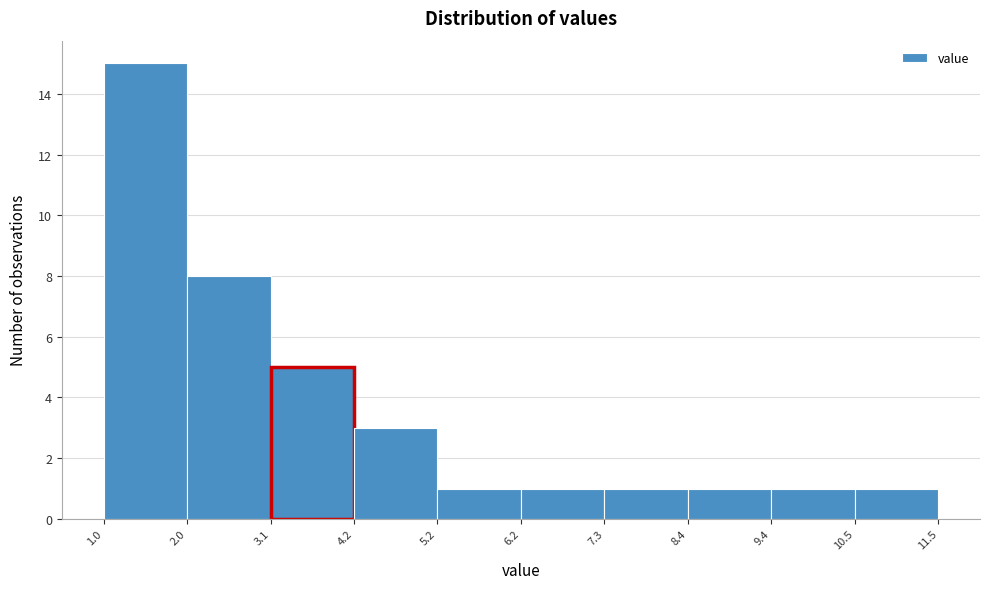

Over which range of the x-axis is the bar tallest?

1.0 to 2.0